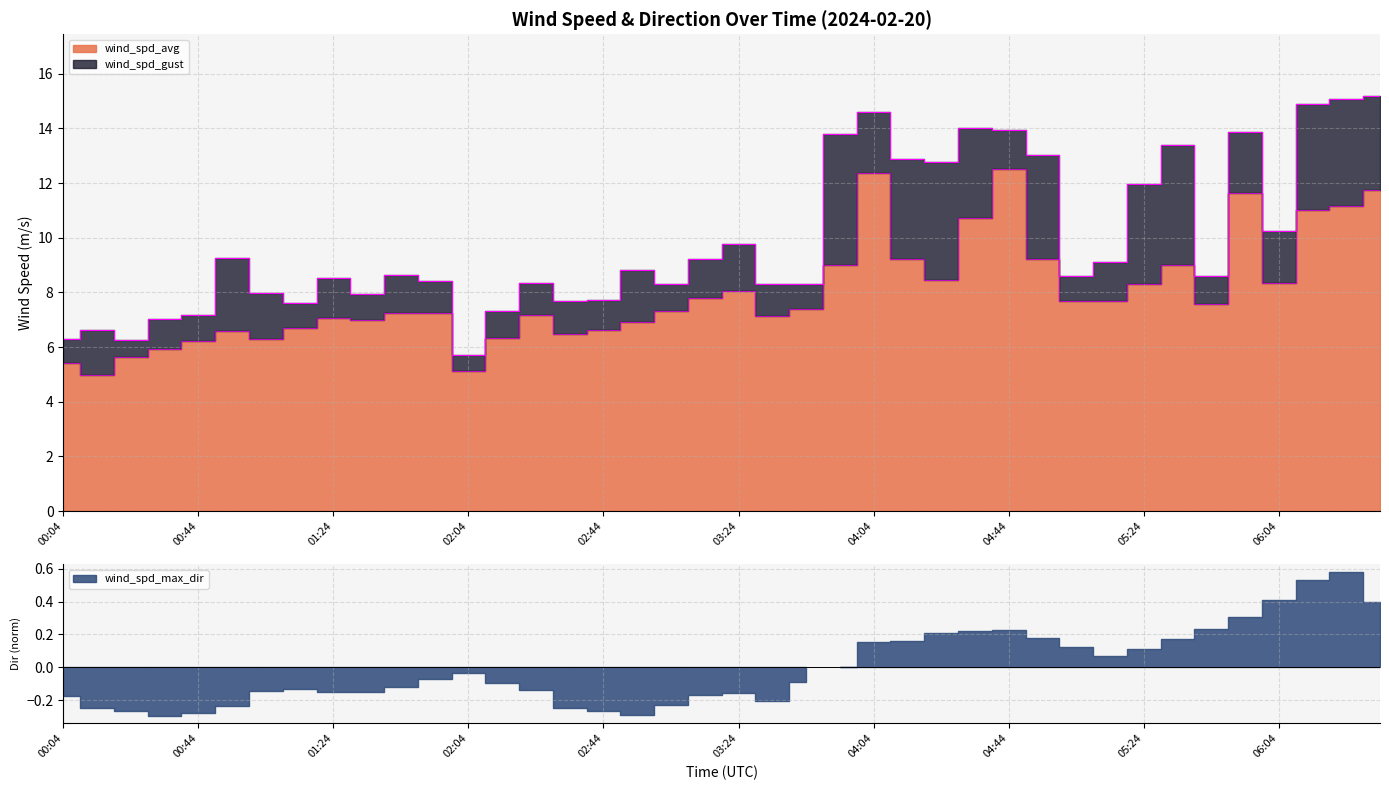

True or false: wind_spd_gust and wind_spd_avg cross at least once.

False